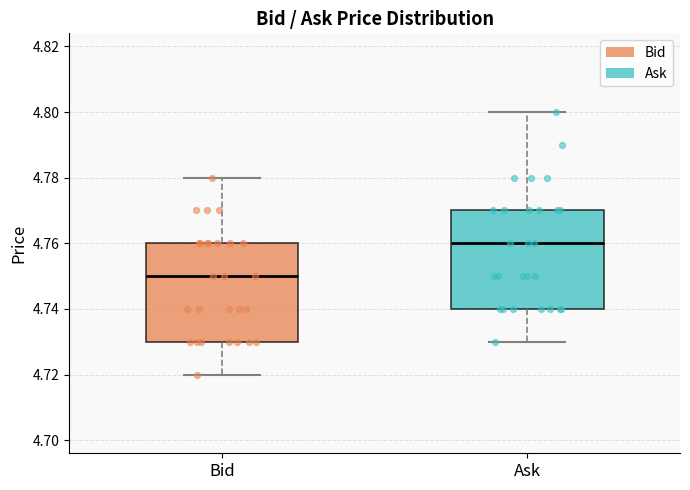

Reading left to right, read every box against the y-axis: the position of its median line, the range the box covers, and the ends of its whiskers. The values are not printed on the chart, so give them approximately, as read against the axis.

Bid: median 4.75, box 4.73 to 4.76, whiskers 4.72 to 4.78
Ask: median 4.76, box 4.74 to 4.77, whiskers 4.73 to 4.80